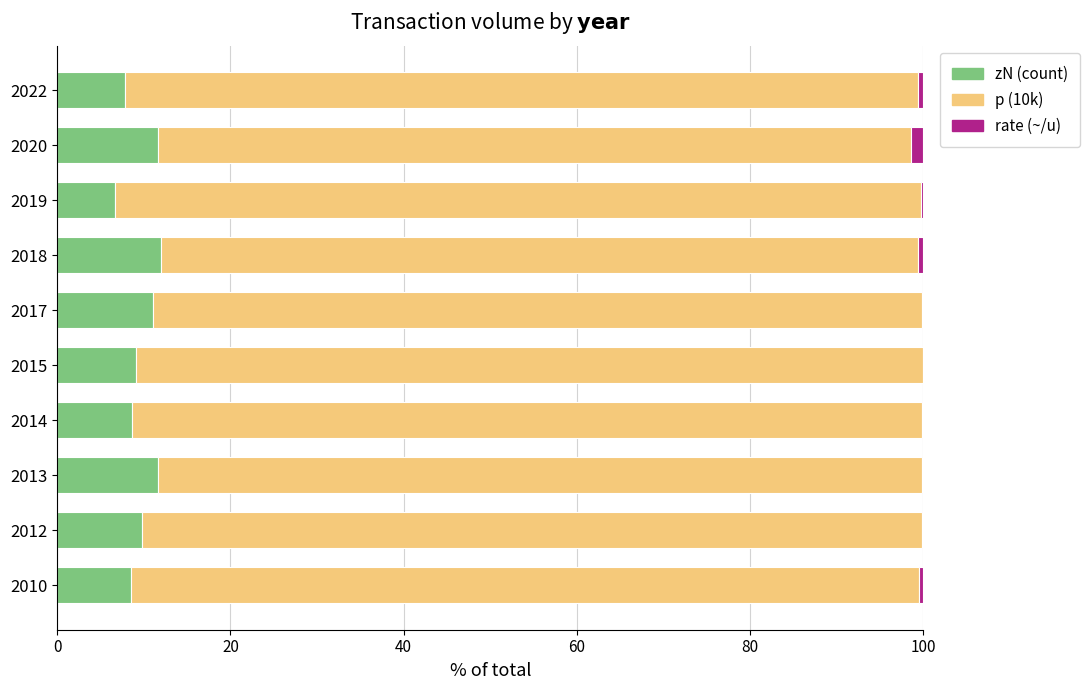

The value of zN (count) at 2010 is 8.6. True or false?

True